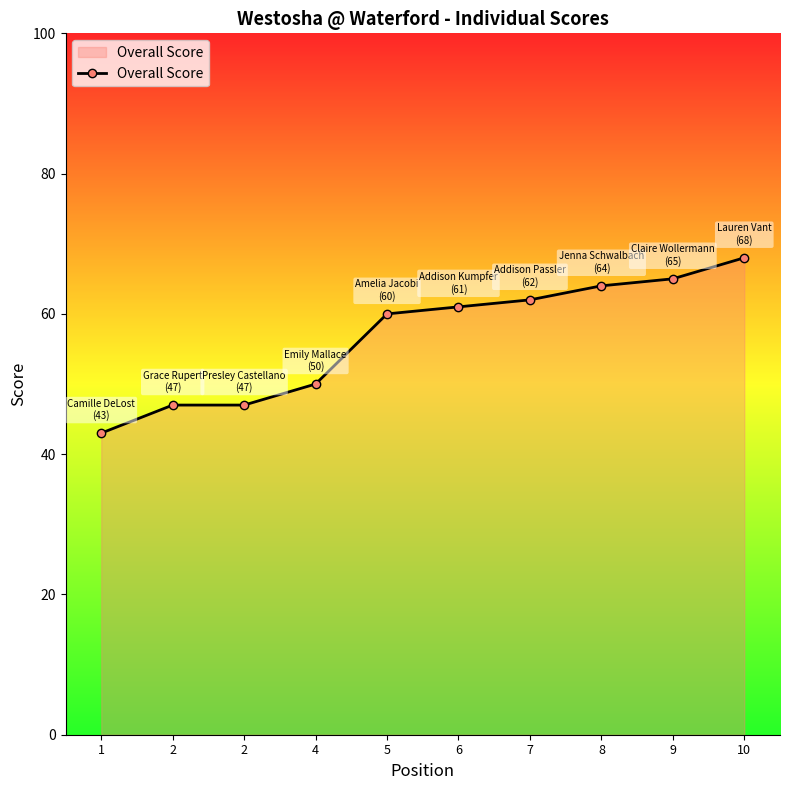

Reading left to right, list all the values displayed in this chart.

43	47	47	50	60	61	62	64	65	68